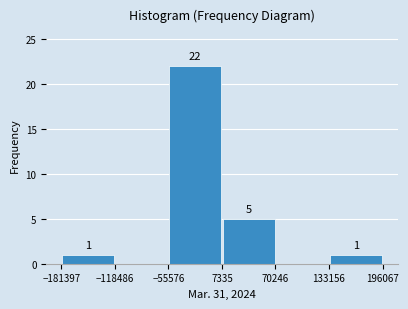

Which range on the x-axis has the tallest bar?

-55576 to 7335